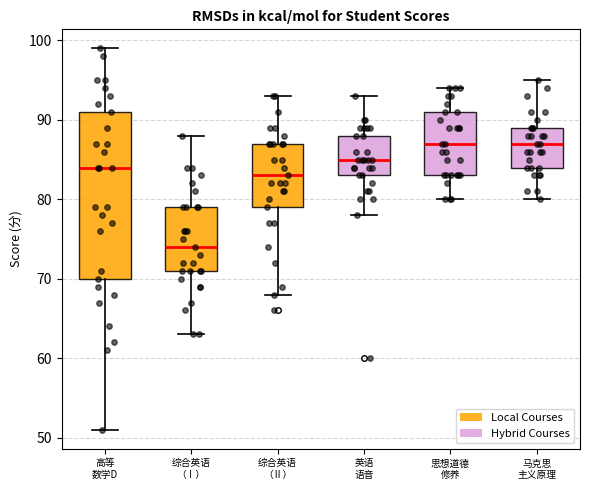

Reading left to right, read every box against the y-axis: the position of its median line, the range the box covers, and the ends of its whiskers. The values are not printed on the chart, so give them approximately, as read against the axis.

高等 数学D: median 84, box 70 to 91, whiskers 51 to 99
综合英语 （Ⅰ）: median 74, box 71 to 79, whiskers 63 to 88
综合英语 （Ⅱ）: median 83, box 79 to 87, whiskers 68 to 93
英语 语音: median 85, box 83 to 88, whiskers 78 to 93
思想道德 修养: median 87, box 83 to 91, whiskers 80 to 94
马克思 主义原理: median 87, box 84 to 89, whiskers 80 to 95